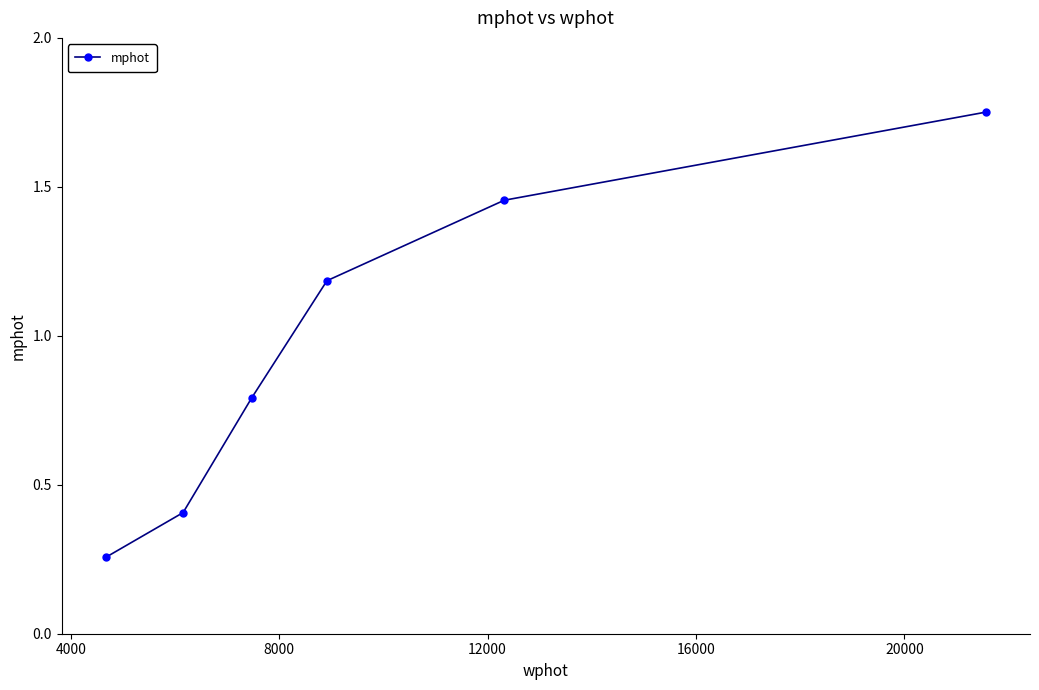

True or false: the data has more than 1 interior local peaks.

False